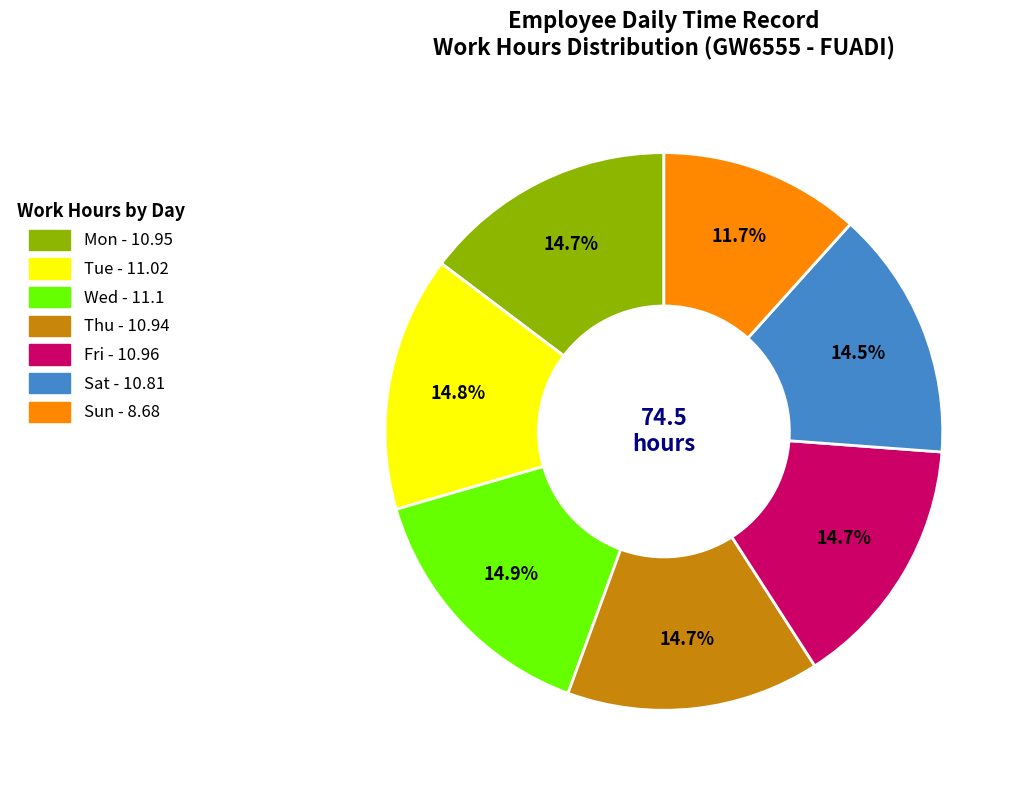

What is the ratio of the value at Mon to the value at Tue?

1.0